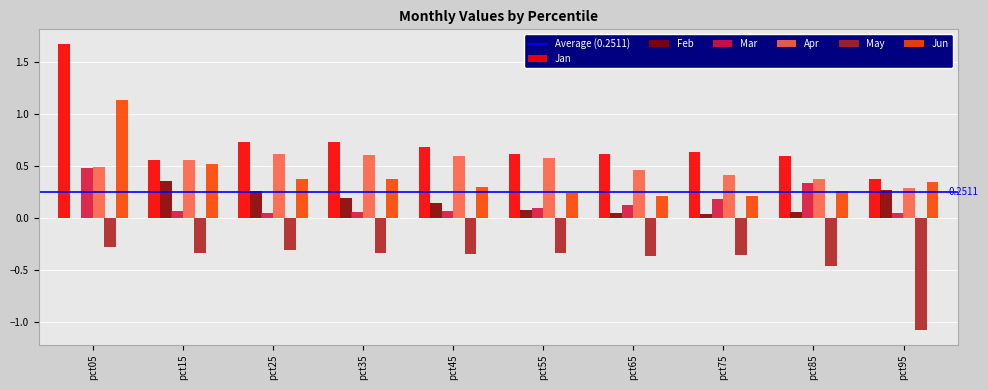

Which series has the widest spread of values?

Jan